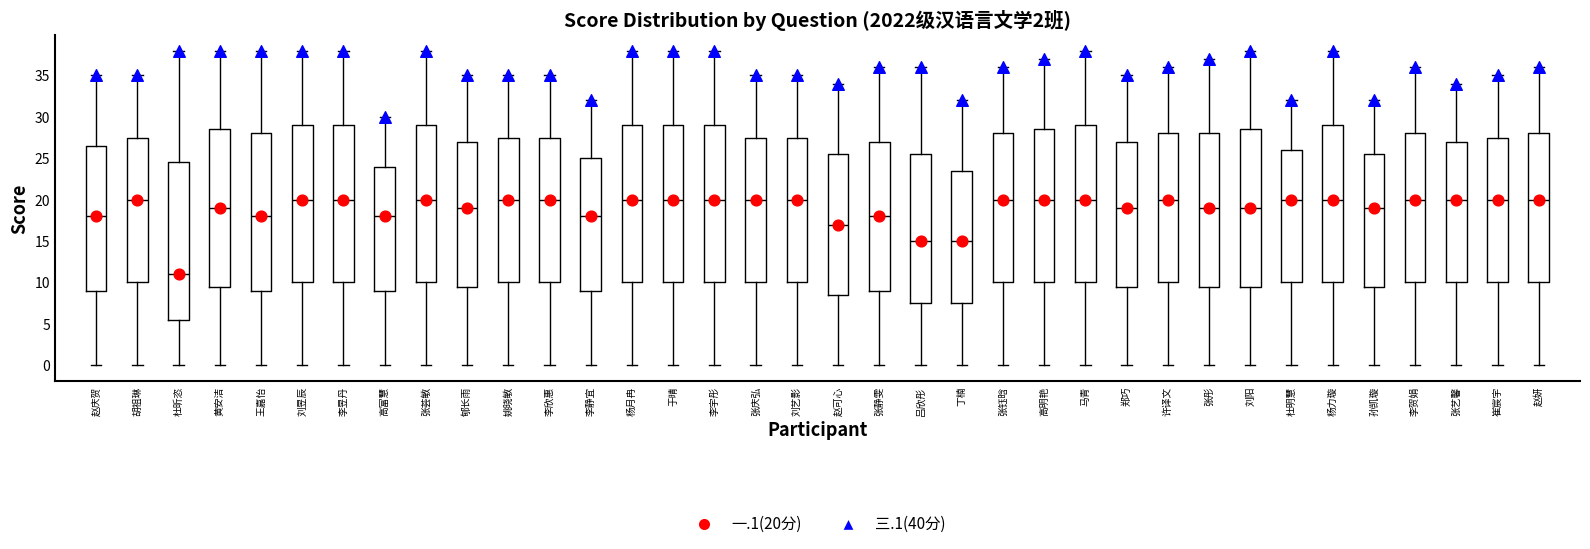

Reading left to right, transcribe this box plot: for each box, give where its median line is, the range the box spans, and where its two whiskers end, as read against the y-axis. The values are not printed on the chart, so give them approximately, as read against the axis.

赵庆贺: median 18.0, box 9.0 to 26.5, whiskers 0.0 to 35.0
胡祖琳: median 20.0, box 10.0 to 27.5, whiskers 0.0 to 35.0
杜昕恣: median 11.0, box 5.5 to 24.5, whiskers 0.0 to 38.0
黄安洁: median 19.0, box 9.5 to 28.5, whiskers 0.0 to 38.0
王嘉怡: median 18.0, box 9.0 to 28.0, whiskers 0.0 to 38.0
刘昱辰: median 20.0, box 10.0 to 29.0, whiskers 0.0 to 38.0
李昱丹: median 20.0, box 10.0 to 29.0, whiskers 0.0 to 38.0
高富慧: median 18.0, box 9.0 to 24.0, whiskers 0.0 to 30.0
张荟敏: median 20.0, box 10.0 to 29.0, whiskers 0.0 to 38.0
郇长雨: median 19.0, box 9.5 to 27.0, whiskers 0.0 to 35.0
姚晓敏: median 20.0, box 10.0 to 27.5, whiskers 0.0 to 35.0
李欣惠: median 20.0, box 10.0 to 27.5, whiskers 0.0 to 35.0
李静宜: median 18.0, box 9.0 to 25.0, whiskers 0.0 to 32.0
杨月冉: median 20.0, box 10.0 to 29.0, whiskers 0.0 to 38.0
于晴: median 20.0, box 10.0 to 29.0, whiskers 0.0 to 38.0
李宇彤: median 20.0, box 10.0 to 29.0, whiskers 0.0 to 38.0
张庆弘: median 20.0, box 10.0 to 27.5, whiskers 0.0 to 35.0
刘艺影: median 20.0, box 10.0 to 27.5, whiskers 0.0 to 35.0
赵可心: median 17.0, box 8.5 to 25.5, whiskers 0.0 to 34.0
张静雯: median 18.0, box 9.0 to 27.0, whiskers 0.0 to 36.0
吕欣彤: median 15.0, box 7.5 to 25.5, whiskers 0.0 to 36.0
丁楠: median 15.0, box 7.5 to 23.5, whiskers 0.0 to 32.0
张钰晗: median 20.0, box 10.0 to 28.0, whiskers 0.0 to 36.0
高明艳: median 20.0, box 10.0 to 28.5, whiskers 0.0 to 37.0
马青: median 20.0, box 10.0 to 29.0, whiskers 0.0 to 38.0
郑巧: median 19.0, box 9.5 to 27.0, whiskers 0.0 to 35.0
许译文: median 20.0, box 10.0 to 28.0, whiskers 0.0 to 36.0
张彤: median 19.0, box 9.5 to 28.0, whiskers 0.0 to 37.0
刘阳: median 19.0, box 9.5 to 28.5, whiskers 0.0 to 38.0
杜明慧: median 20.0, box 10.0 to 26.0, whiskers 0.0 to 32.0
杨力璇: median 20.0, box 10.0 to 29.0, whiskers 0.0 to 38.0
孙凯璇: median 19.0, box 9.5 to 25.5, whiskers 0.0 to 32.0
李贺娟: median 20.0, box 10.0 to 28.0, whiskers 0.0 to 36.0
张艺馨: median 20.0, box 10.0 to 27.0, whiskers 0.0 to 34.0
崔宸宇: median 20.0, box 10.0 to 27.5, whiskers 0.0 to 35.0
赵妍: median 20.0, box 10.0 to 28.0, whiskers 0.0 to 36.0